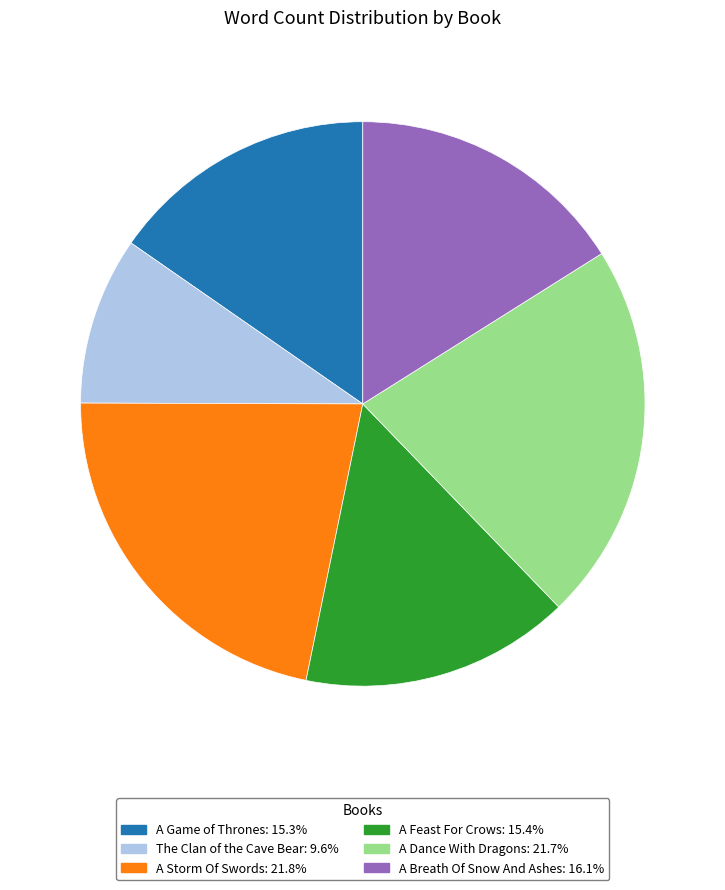

Is there any slice that represents more than half of the pie?

No